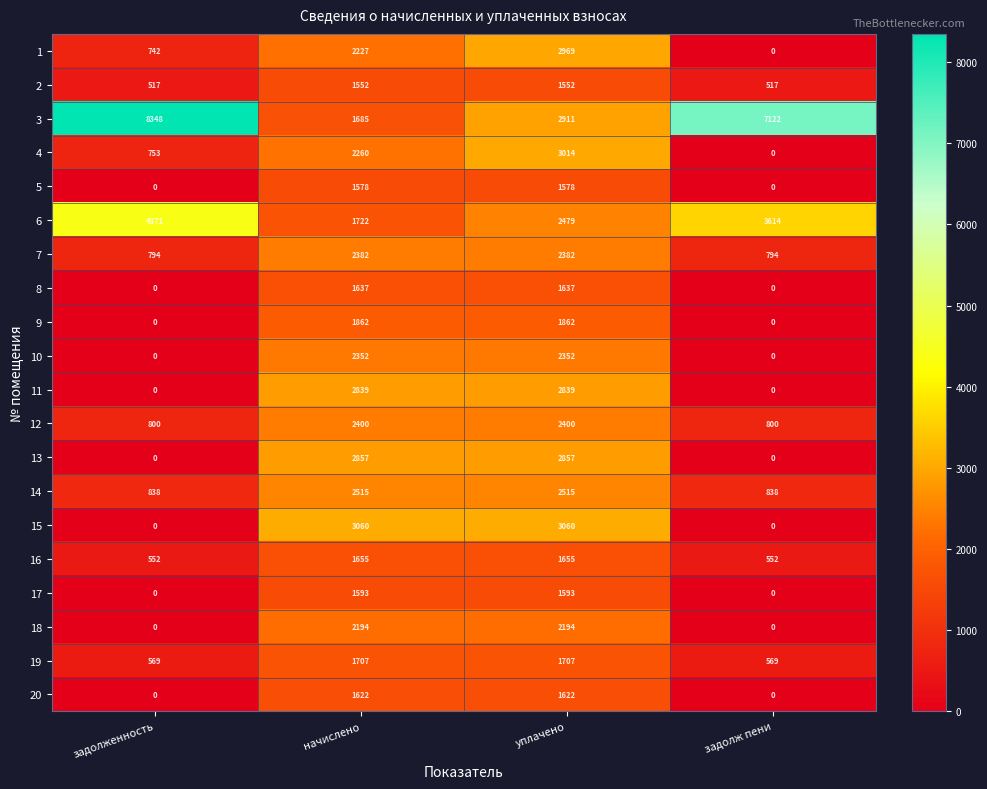

Between начислено and уплачено, which series saw the biggest shift?

3